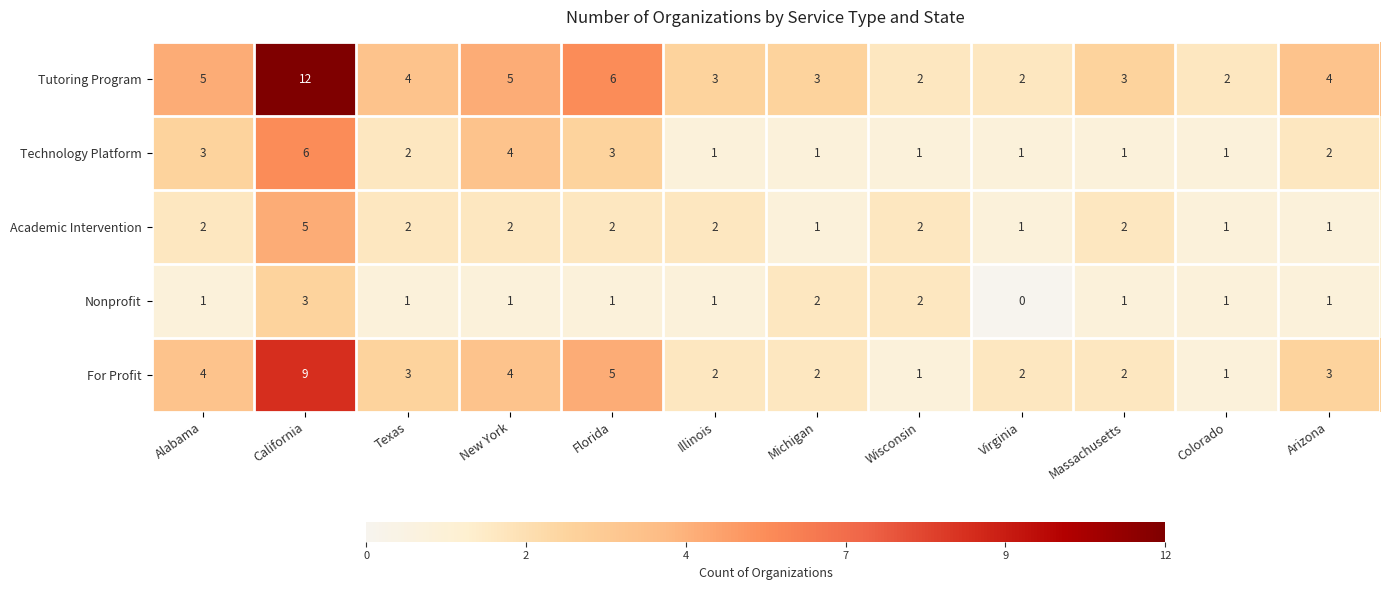

What is the sum of all Technology Platform values?

26